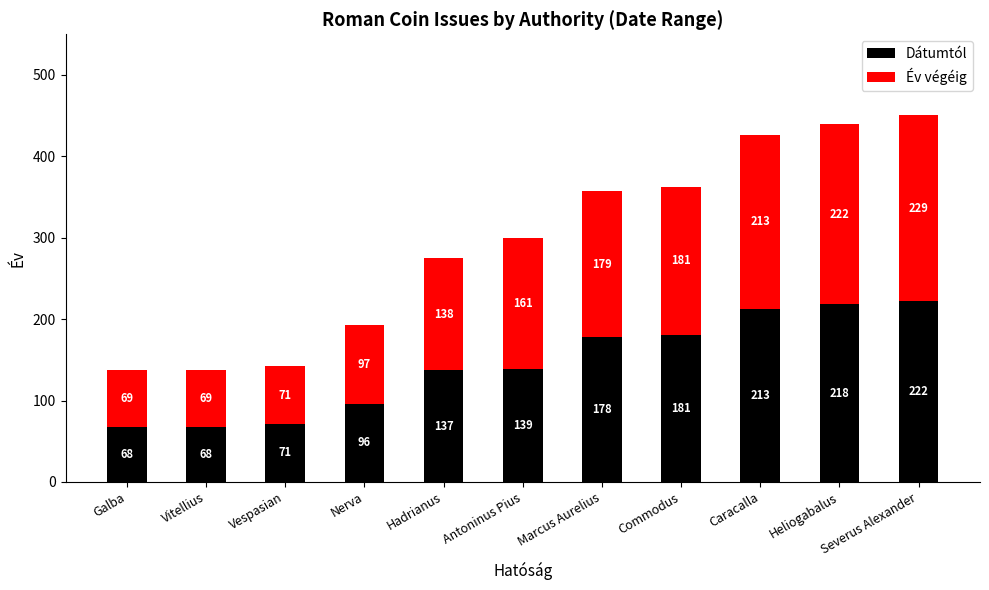

Where is Dátumtól nearest to the value 145?

Antoninus Pius